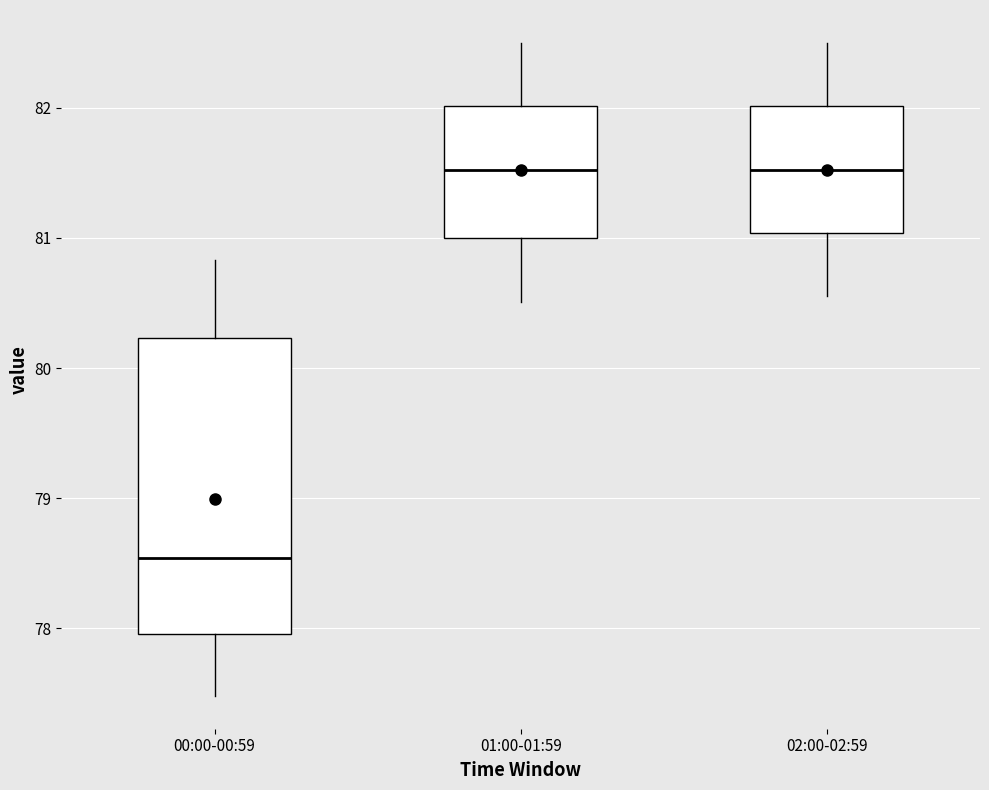

Comparing the boxes themselves (not the whiskers), which one is the tallest?

00:00-00:59